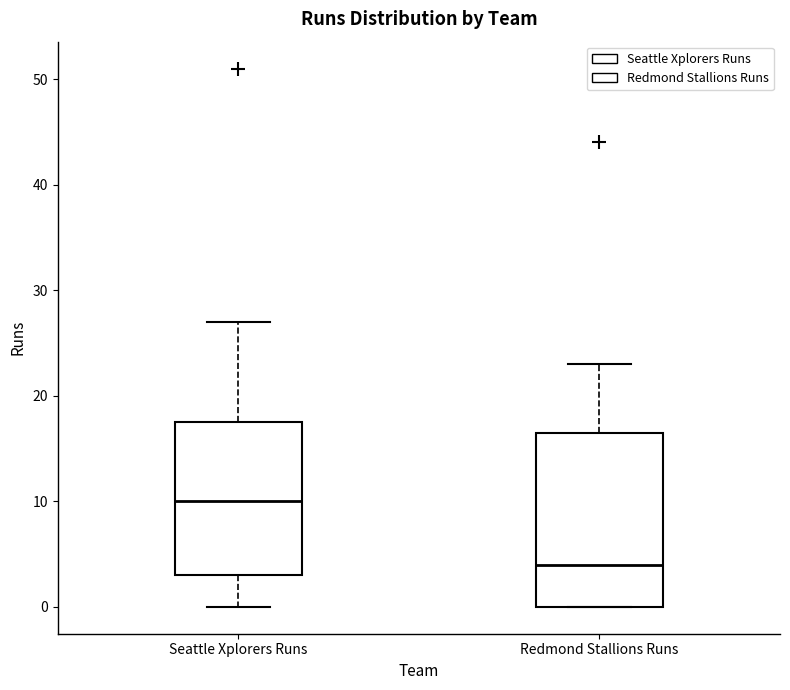

Where does the lower whisker of the box for Seattle Xplorers Runs end on the y-axis? The values are not printed on the chart, so give them approximately, as read against the axis.

0